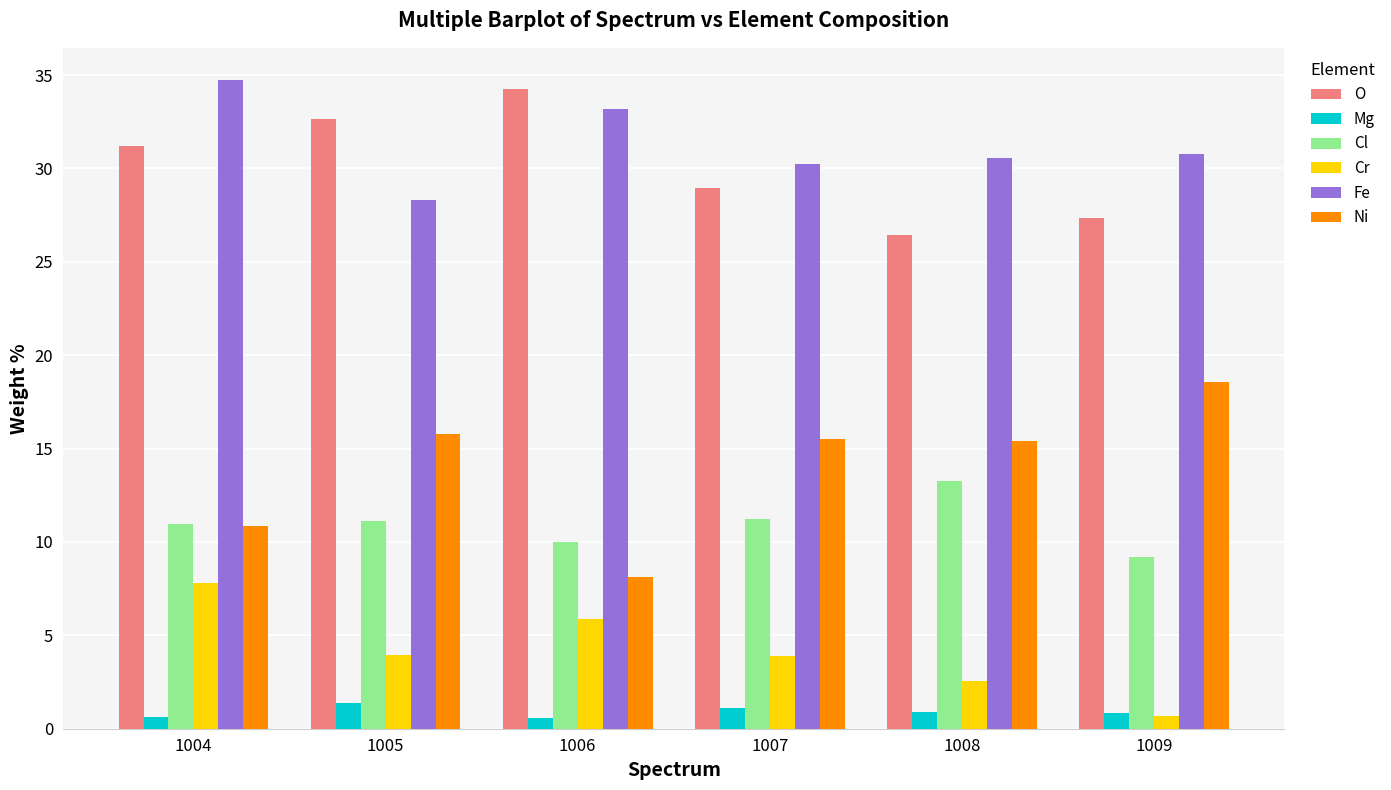

What is the sum of all Cl values?

65.8